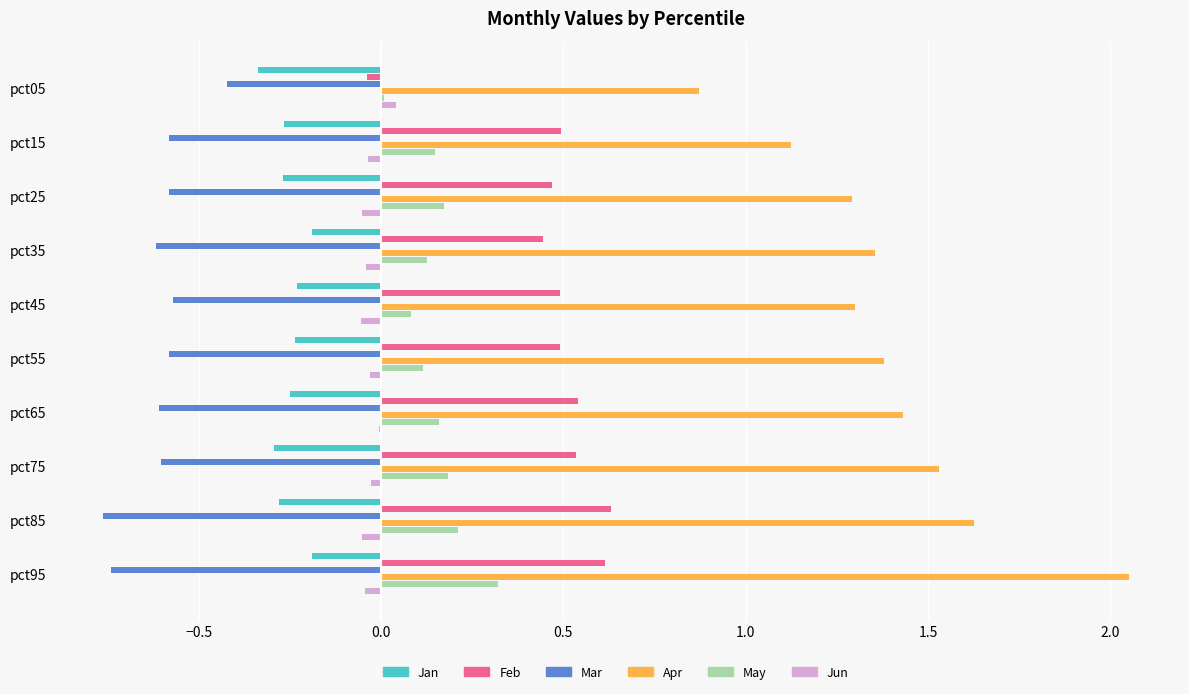

What is the maximum value for Mar?

-0.4